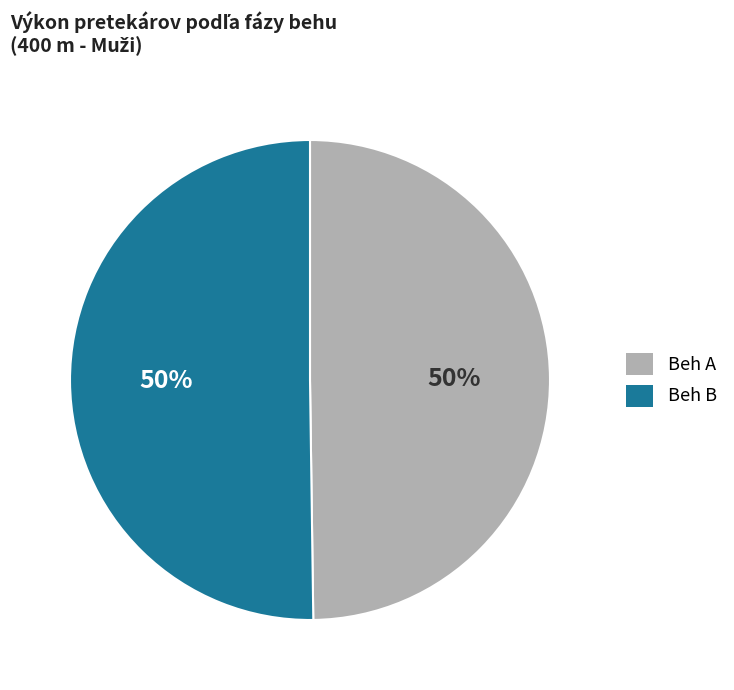

Is it true that Beh B is 43% of the pie?

False